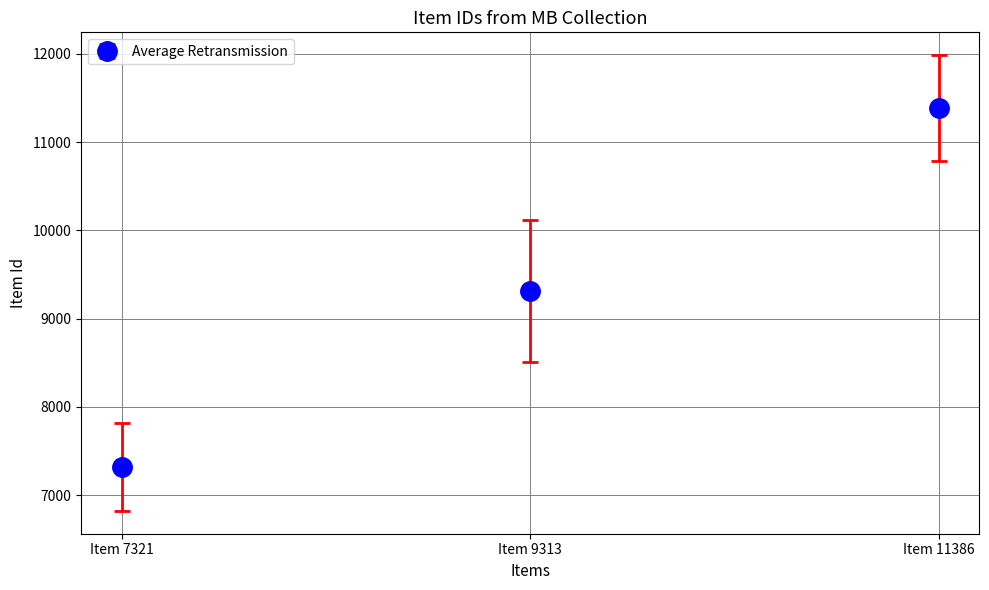

What is the value of the 1st point from the left?

7321